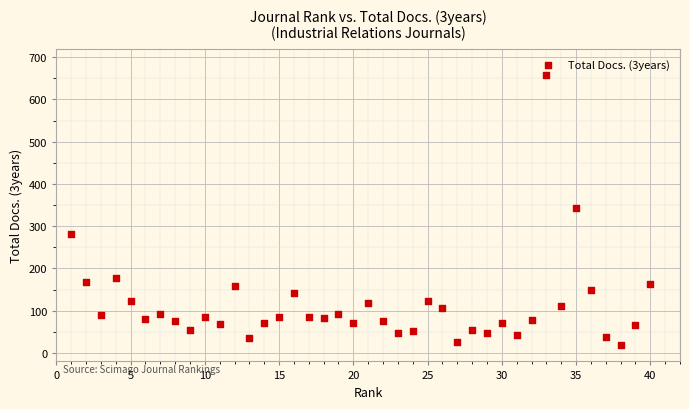

What is the range of Y values (max minus min)?

639